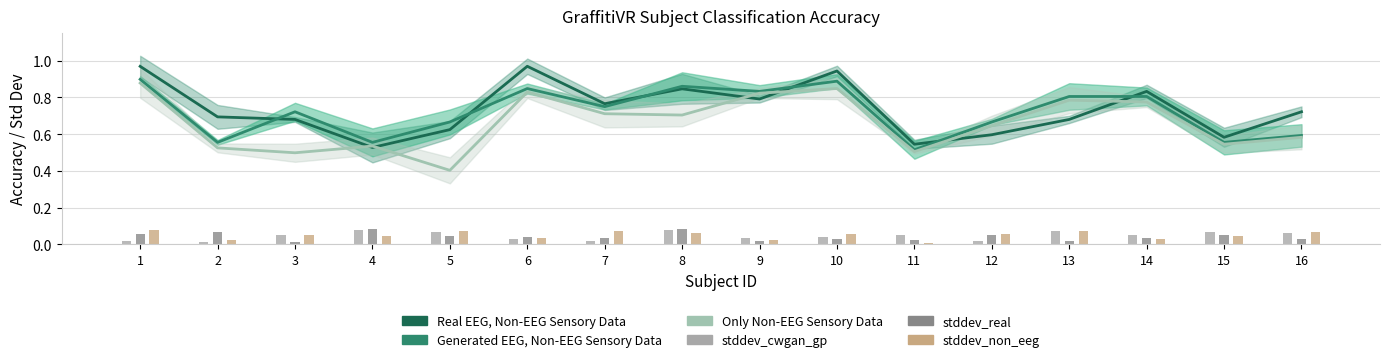

What is the highest value of the Generated EEG, Non-EEG Sensory Data series?

0.9